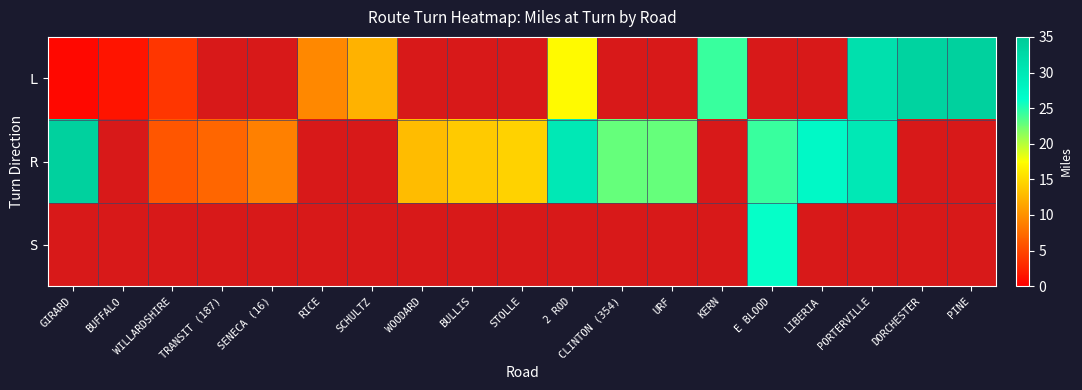

What is the difference between the maximum and minimum values in the R series?

28.0